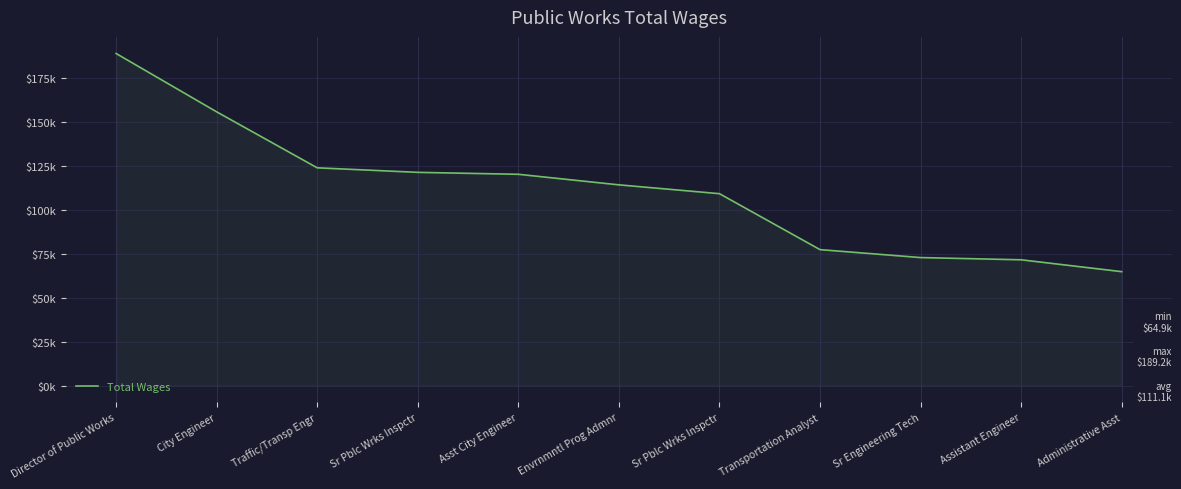

Does the chart have visible grid lines?

Yes